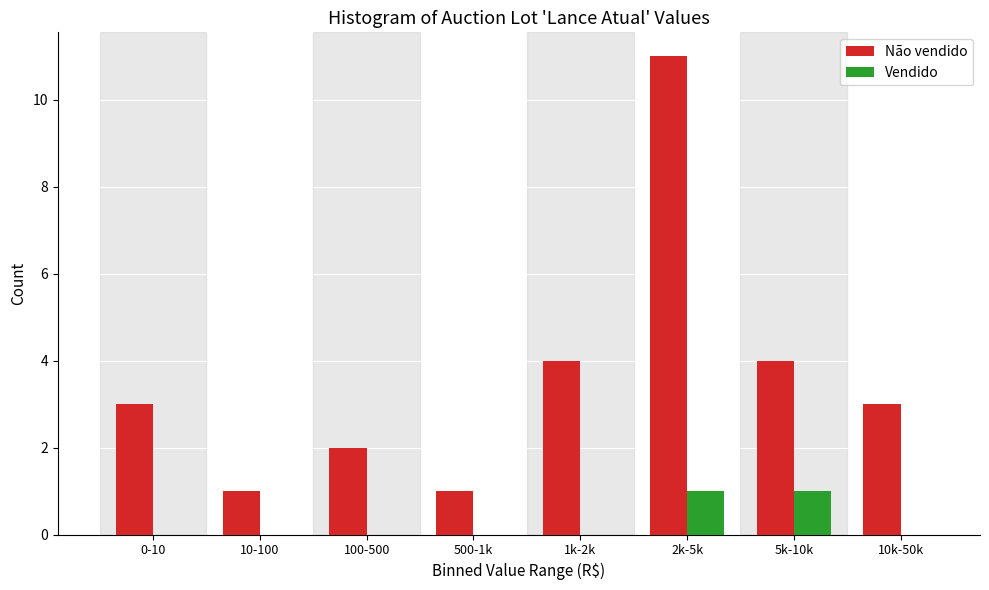

Reading right to left, extract all data points from this chart.

Não vendido: 10k-50k=3	5k-10k=4	2k-5k=11	1k-2k=4	500-1k=1	100-500=2	10-100=1	0-10=3
Vendido: 10k-50k=0	5k-10k=1	2k-5k=1	1k-2k=0	500-1k=0	100-500=0	10-100=0	0-10=0